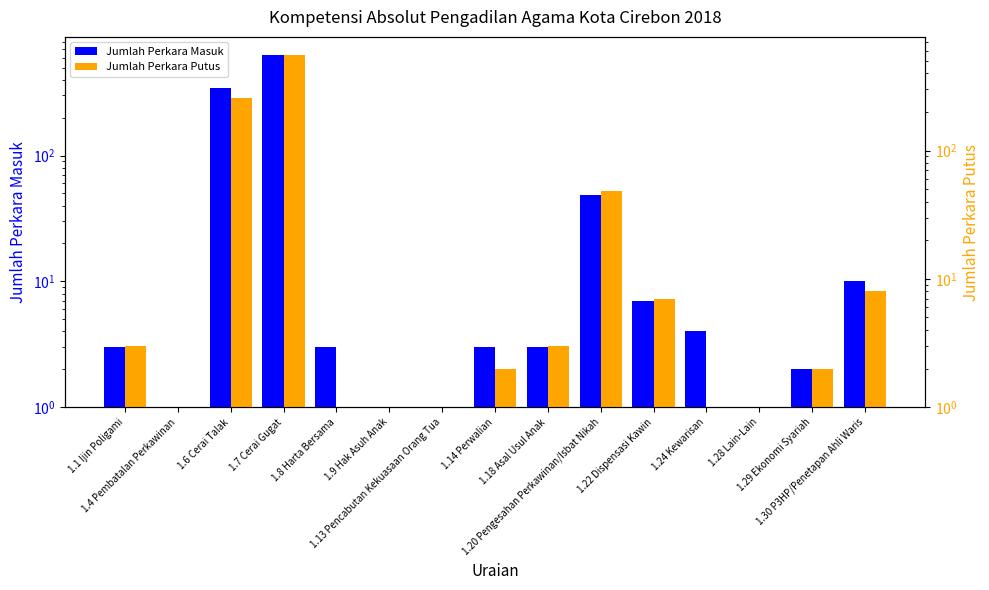

Reading left to right, what are all the values shown in this chart?

Jumlah Perkara Masuk: 1.1 Ijin Poligami=3	1.4 Pembatalan Perkawinan=1	1.6 Cerai Talak=343	1.7 Cerai Gugat=635	1.8 Harta Bersama=3	1.9 Hak Asuh Anak=1	1.13 Pencabutan Kekuasaan Orang Tua=1	1.14 Perwalian=3	1.18 Asal Usul Anak=3	1.20 Pengesahan Perkawinan/Isbat Nikah=49	1.22 Dispensasi Kawin=7	1.24 Kewarisan=4	1.28 Lain-Lain=1	1.29 Ekonomi Syariah=2	1.30 P3HP/Penetapan Ahli Waris=10
Jumlah Perkara Putus: 1.1 Ijin Poligami=3	1.4 Pembatalan Perkawinan=0	1.6 Cerai Talak=258	1.7 Cerai Gugat=560	1.8 Harta Bersama=1	1.9 Hak Asuh Anak=1	1.13 Pencabutan Kekuasaan Orang Tua=1	1.14 Perwalian=2	1.18 Asal Usul Anak=3	1.20 Pengesahan Perkawinan/Isbat Nikah=48	1.22 Dispensasi Kawin=7	1.24 Kewarisan=0	1.28 Lain-Lain=1	1.29 Ekonomi Syariah=2	1.30 P3HP/Penetapan Ahli Waris=8